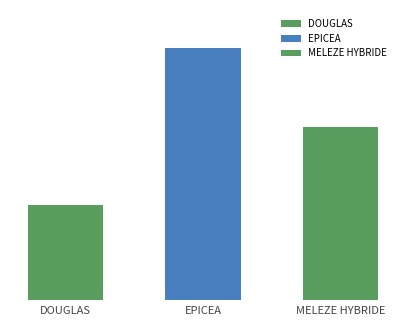

The chart shows a value of 526 at DOUGLAS. True or false?

True